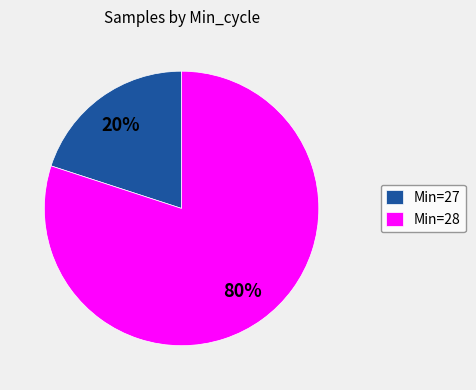

Which has a higher value, Min=28 or Min=27?

Min=28